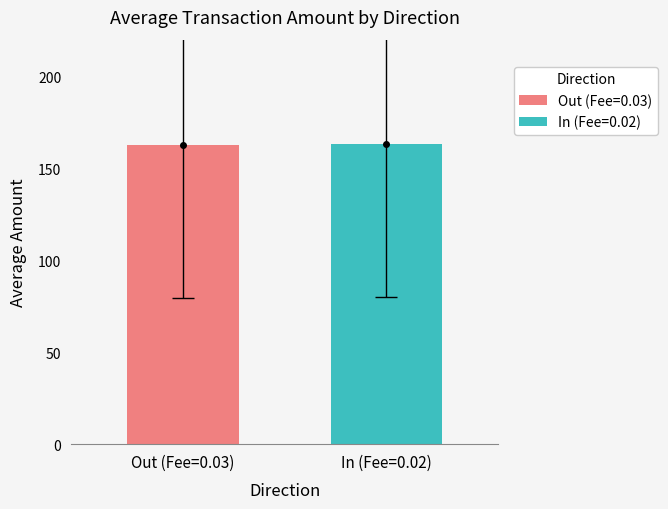

What is the smallest value displayed?

162.8